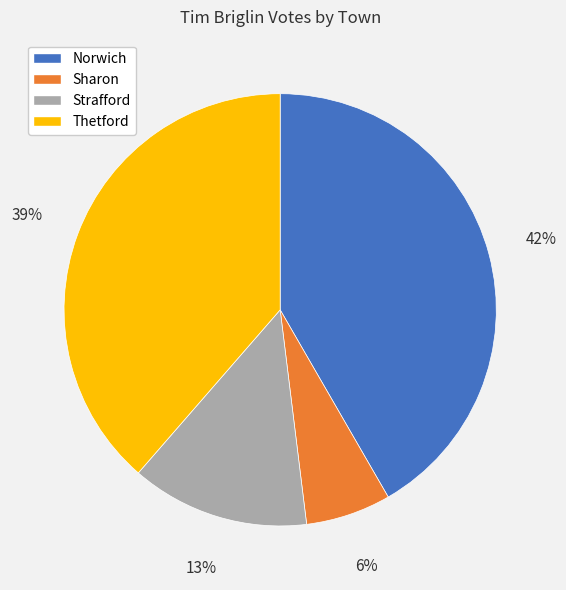

Is Strafford the majority of the pie?

No